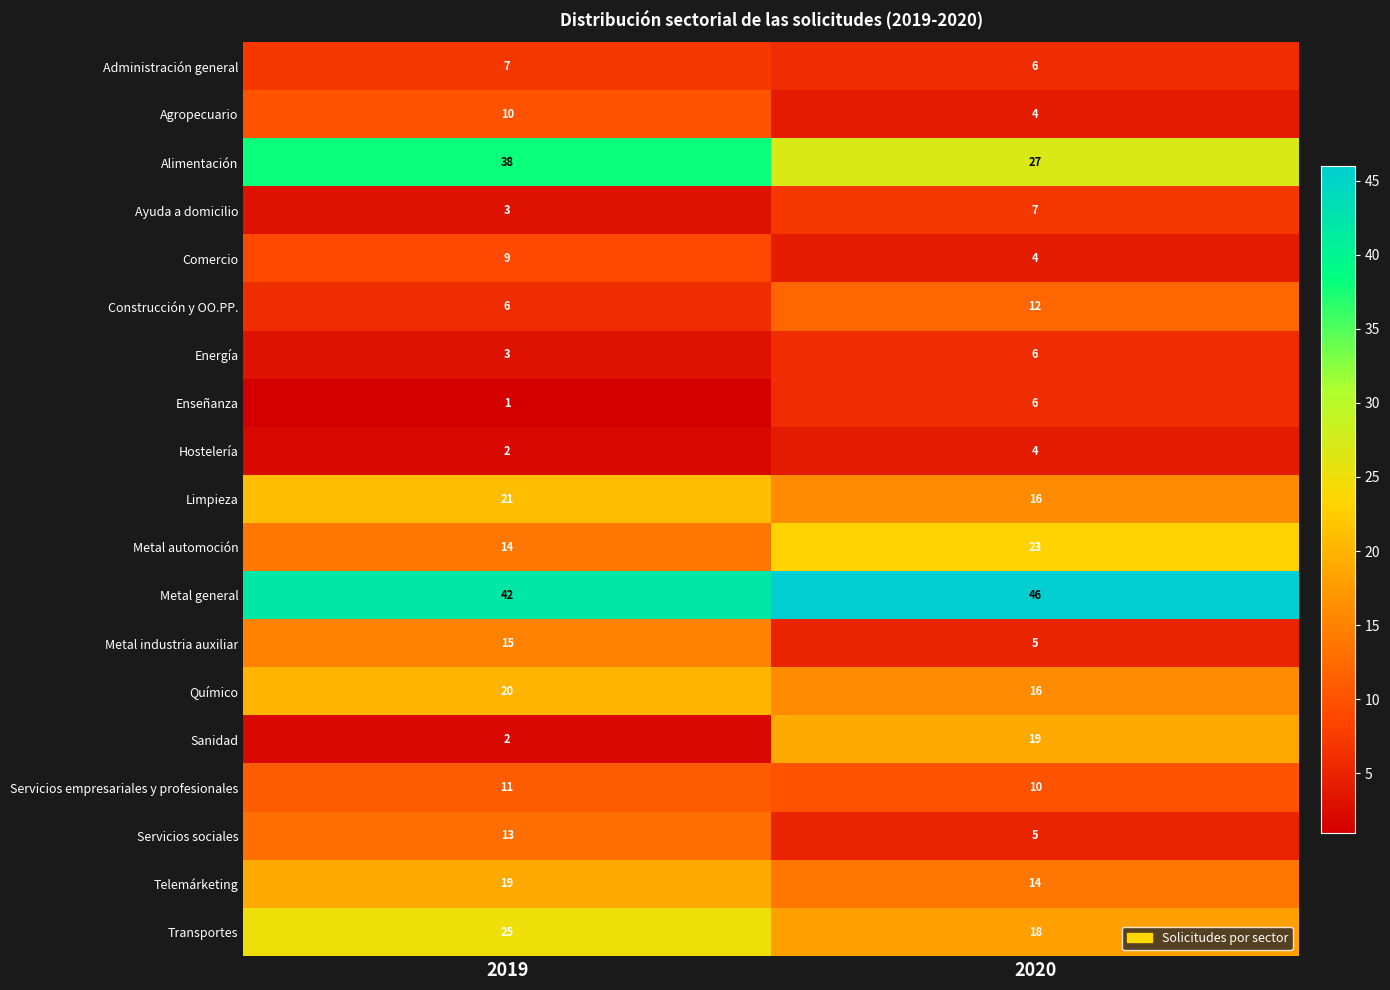

List the labels in order of Servicios empresariales y profesionales value, smallest first.

2020, 2019